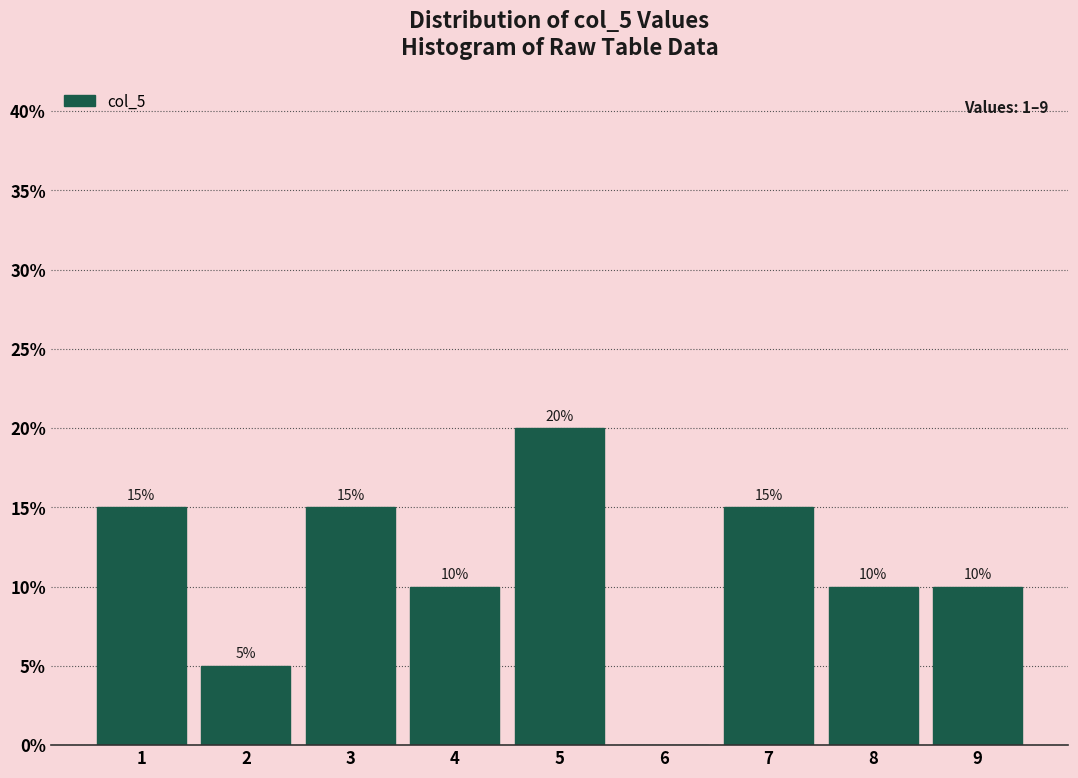

Over which range of the x-axis is the bar tallest?

4.5 to 5.5